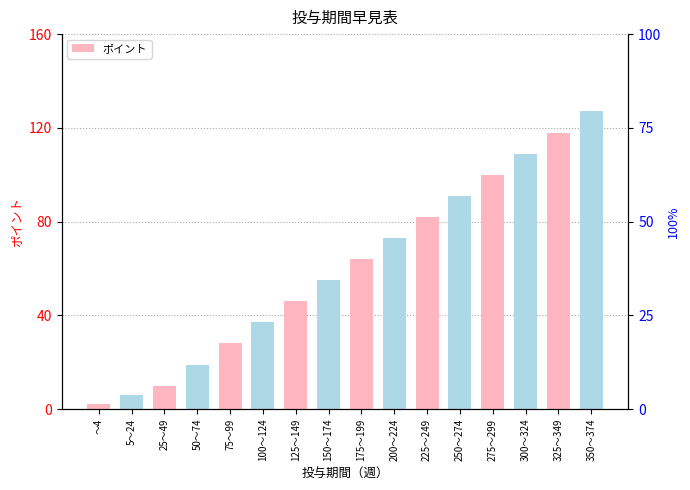

What is the maximum value shown in the chart?

127